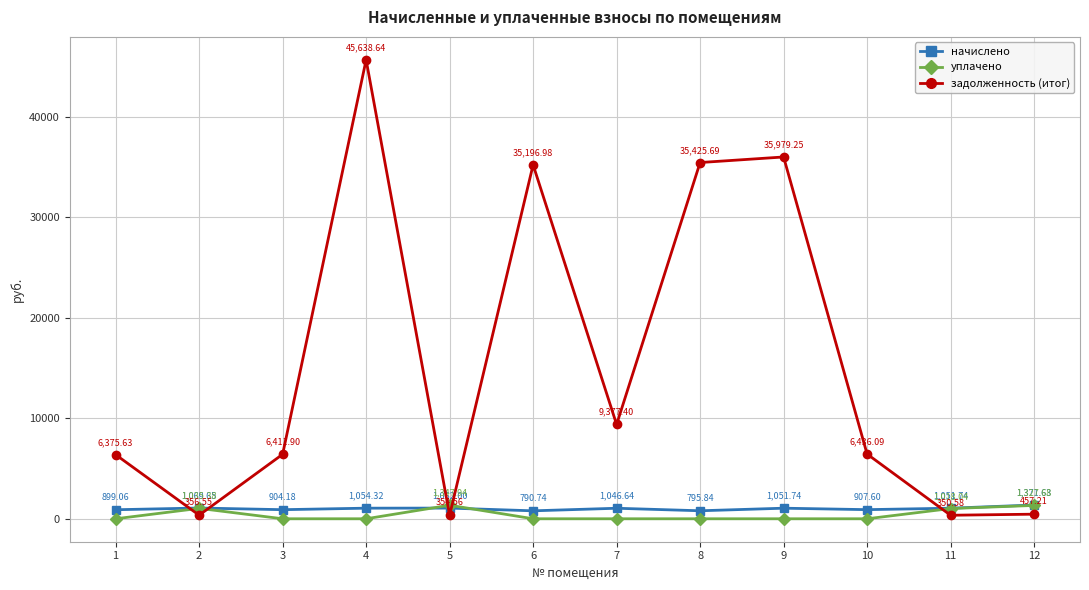

At how many categories does at least one series exceed 2906?

8